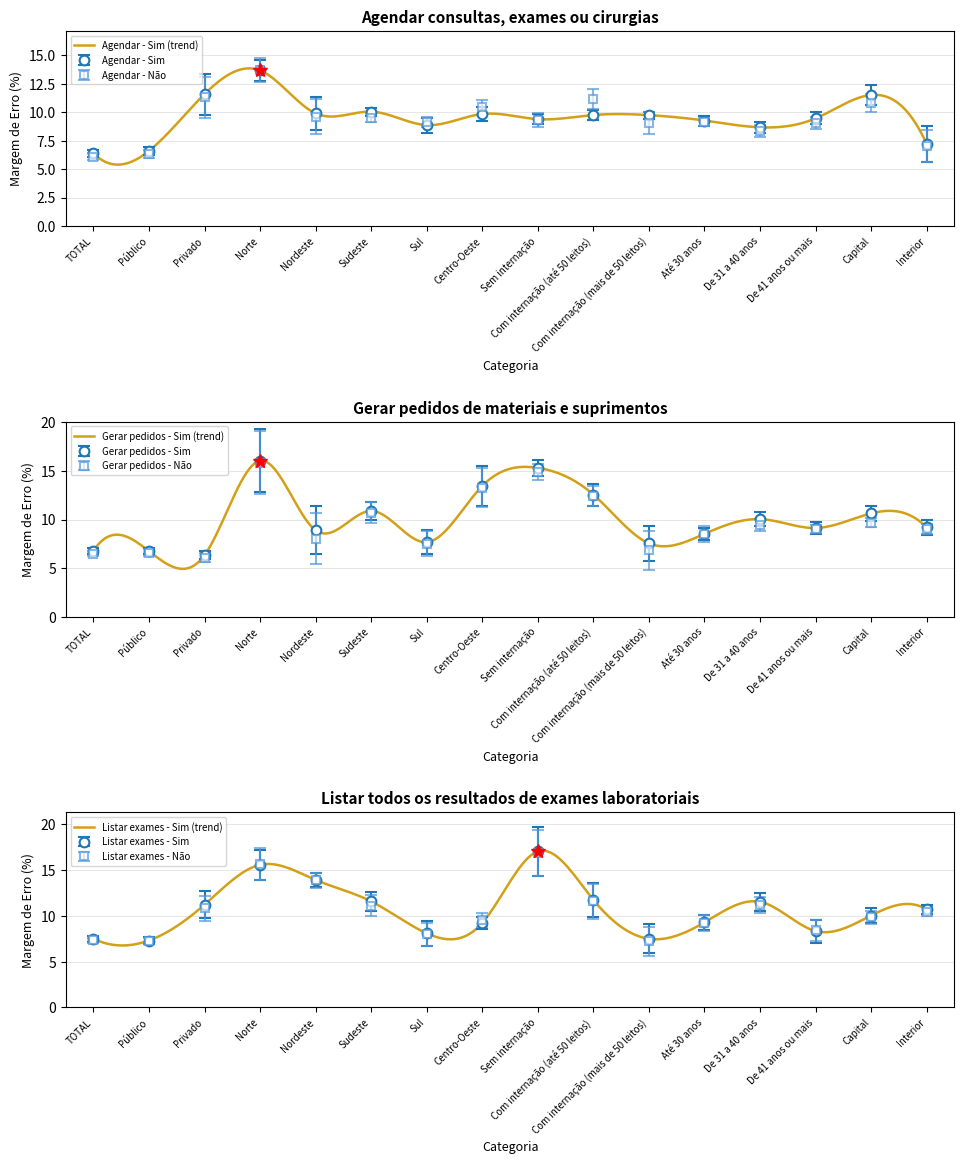

What is the difference between the Gerar pedidos - Sim values at Sudeste and Sul?

3.2